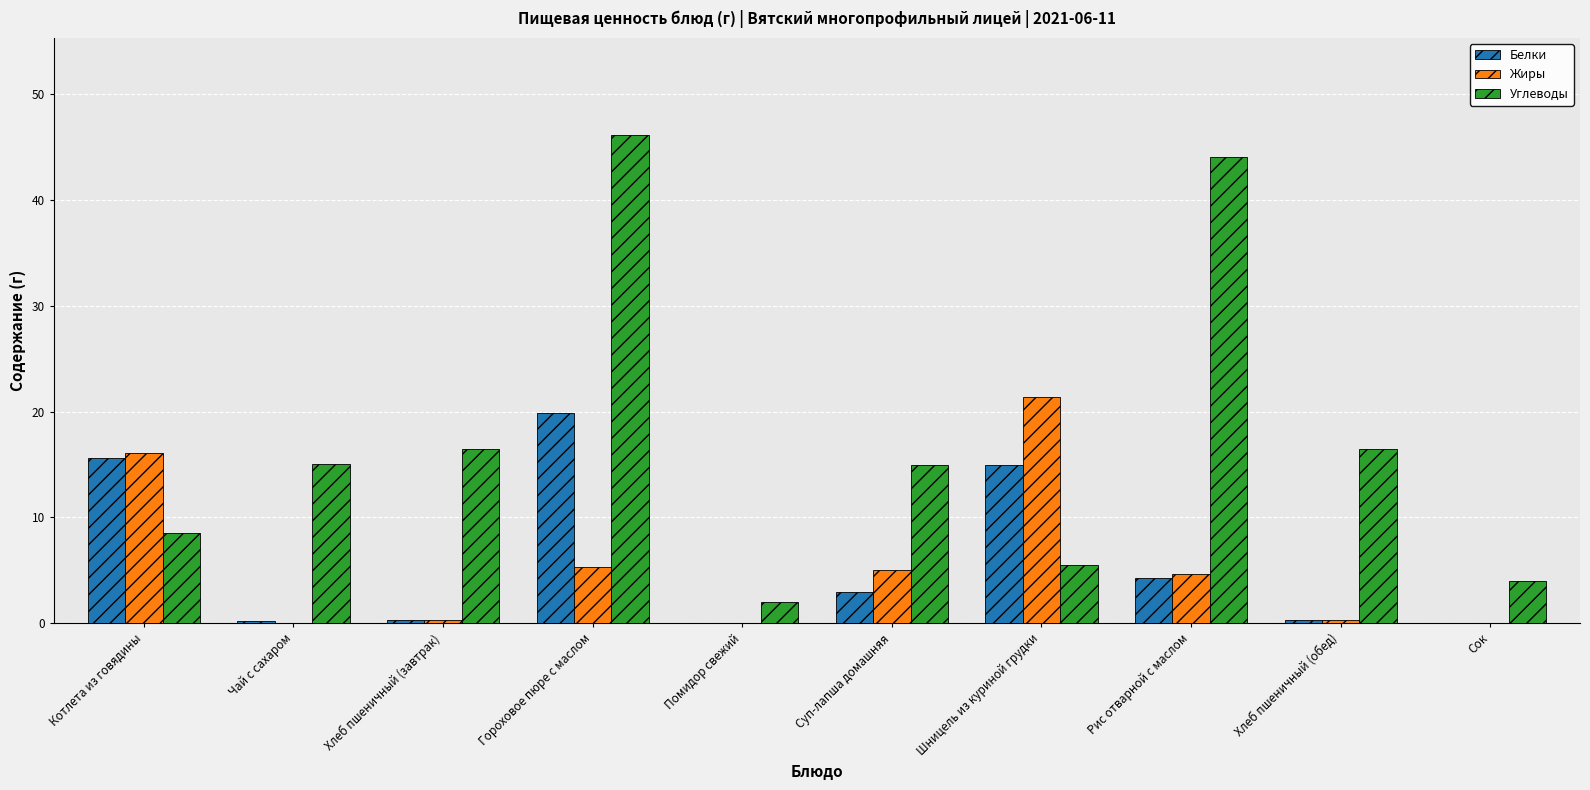

Which series has the largest total across all categories?

Углеводы